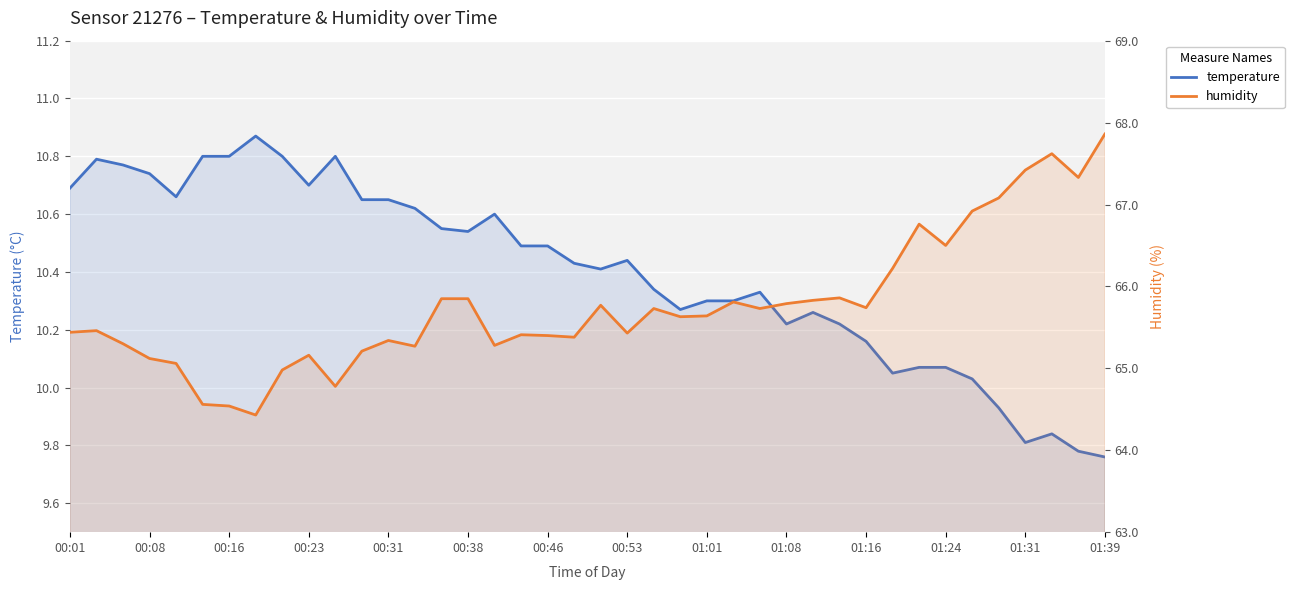

List the series in order of their overall mean, lowest first.

temperature, humidity